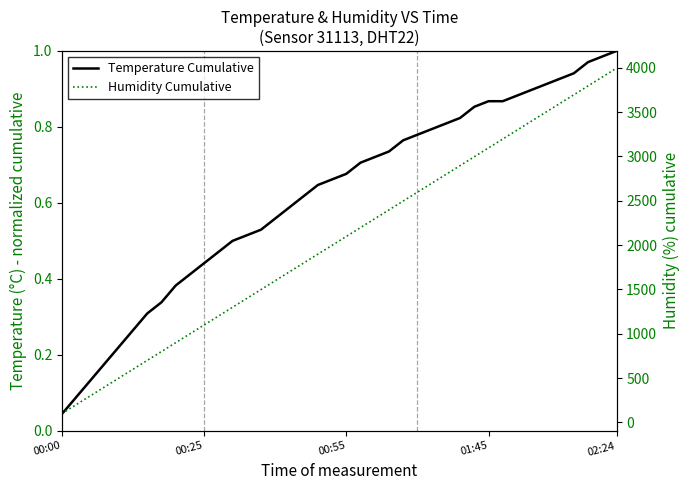

What is the value of the Humidity Cumulative point at the 19th from the left?

1898.1